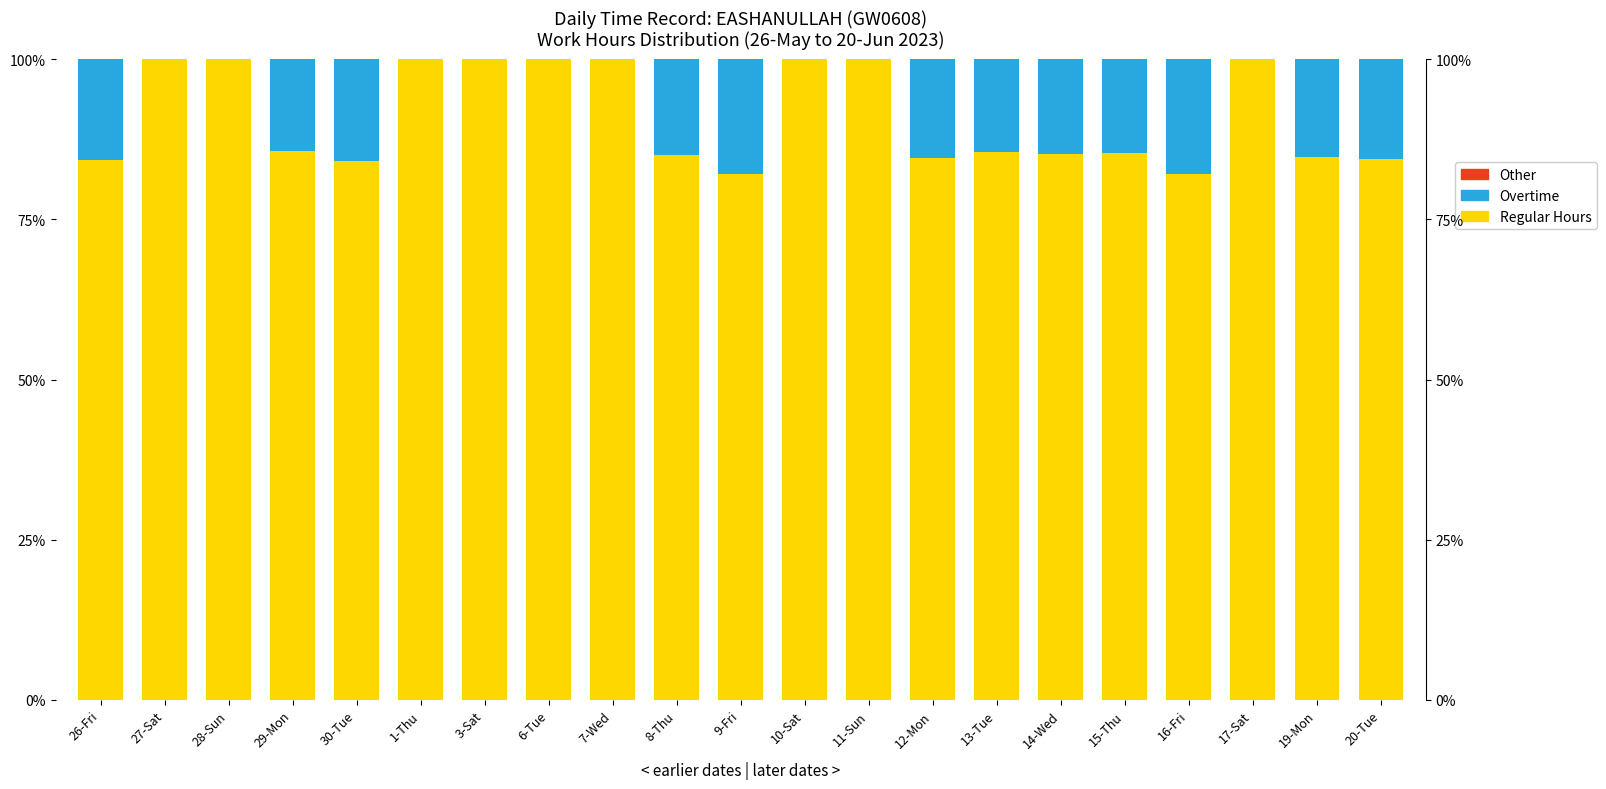

Which series has the largest total across all categories?

Regular Hours